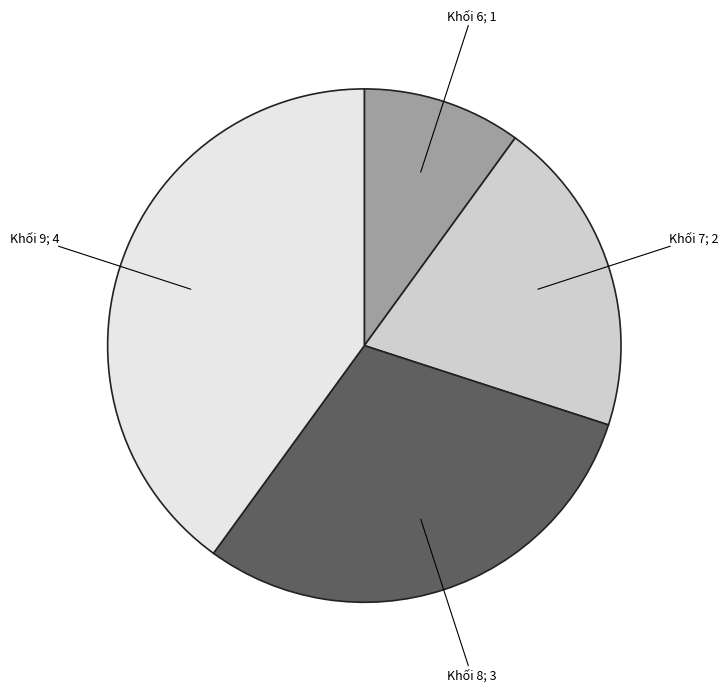

Count the number of slices in the pie.

4